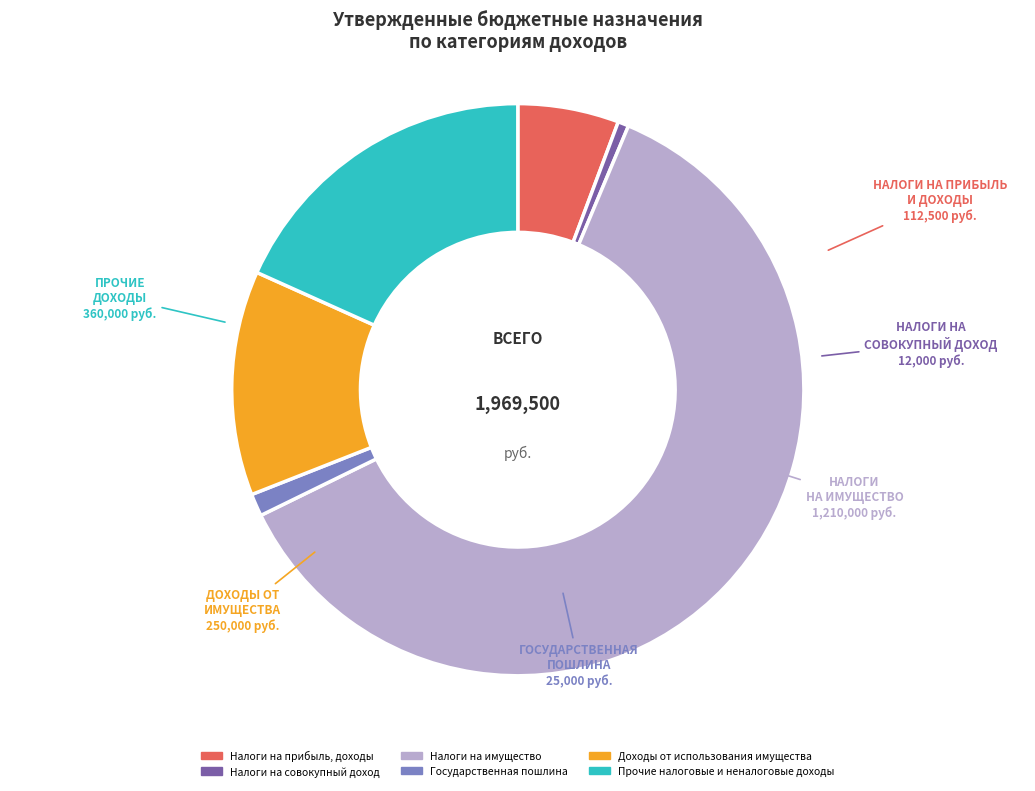

Does Прочие налоговые и неналоговые доходы account for over 50% of the chart?

No